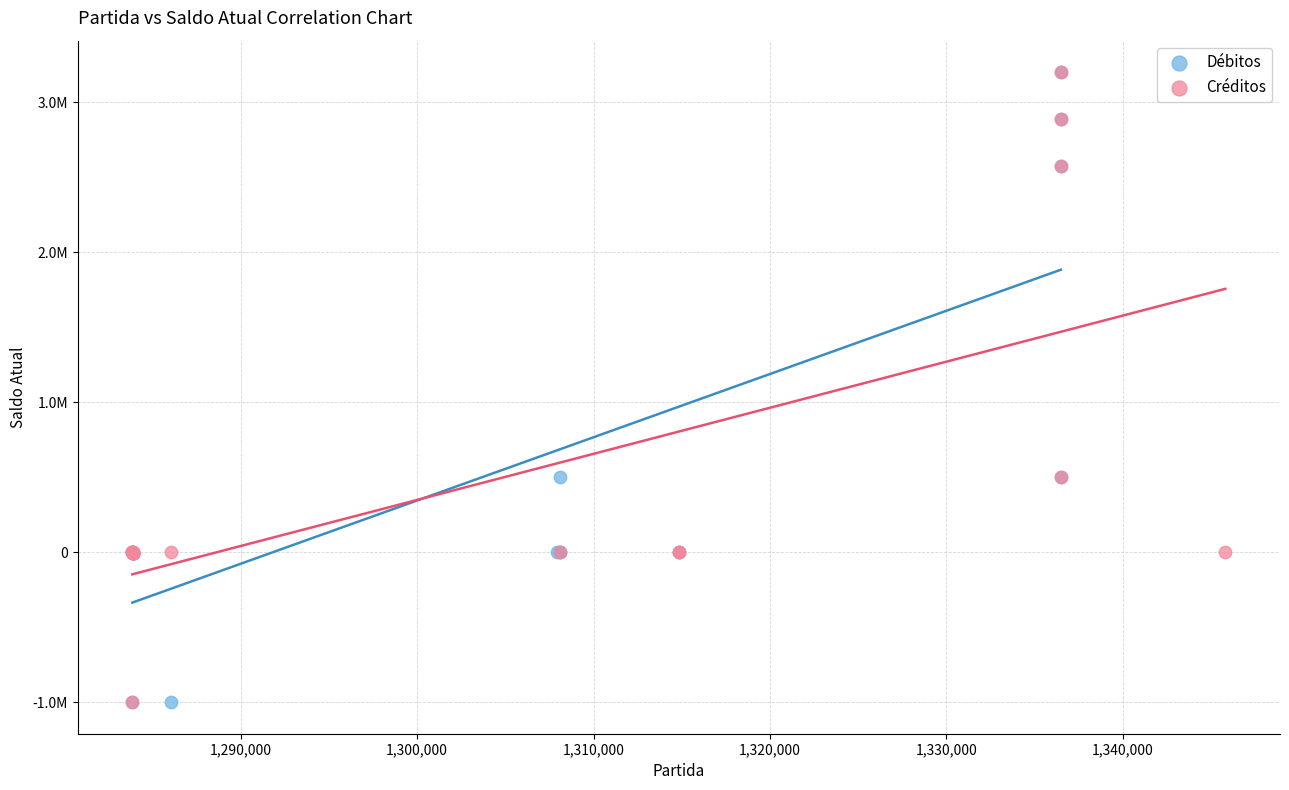

What are all the series names shown in the legend?

Débitos, Créditos